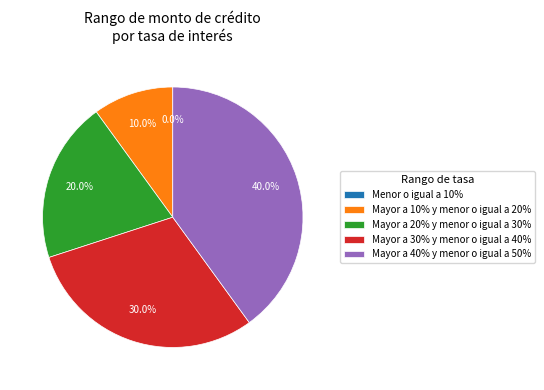

True or false: Mayor a 10% y menor o igual a 20% accounts for 1% of the total.

False